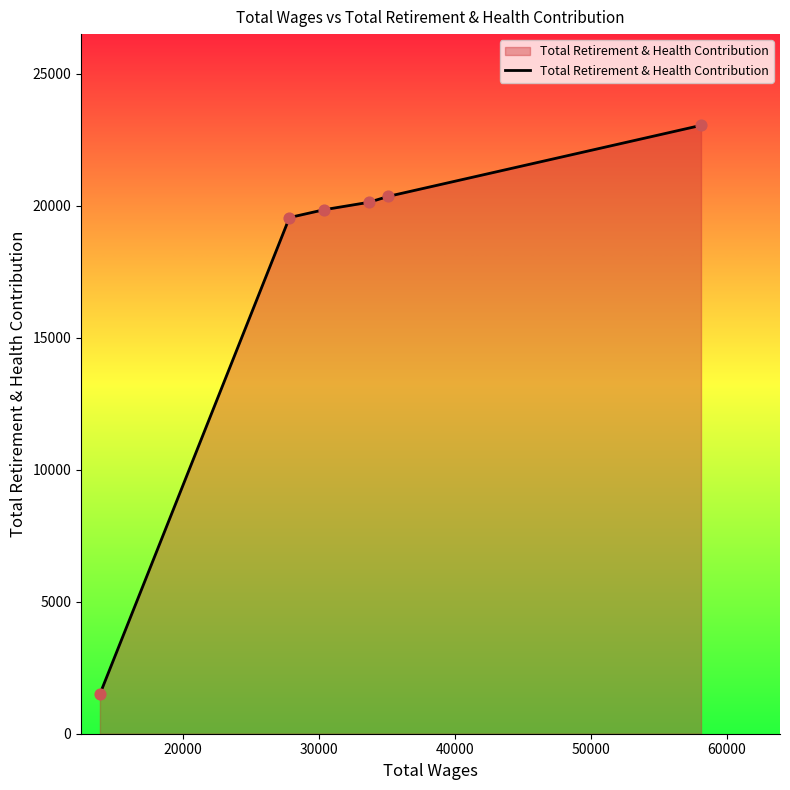

What is the minimum value shown in the chart?

1500